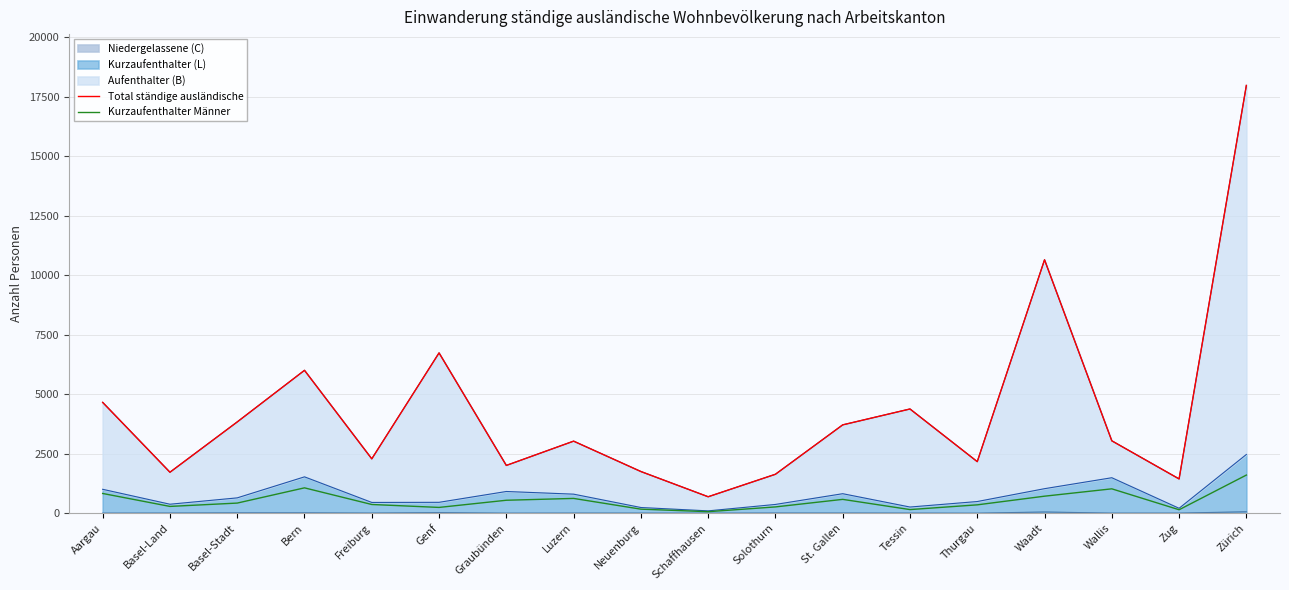

At which category does Kurzaufenthalter Männer reach its first local valley?

Basel-Land